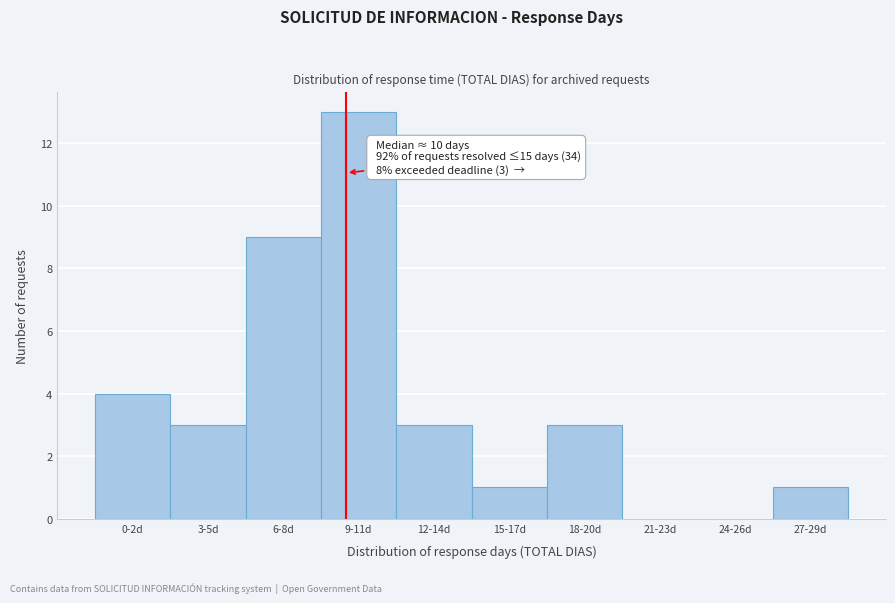

Reading right to left, extract all data points from this chart.

27-29d=1	24-26d=0	21-23d=0	18-20d=3	15-17d=1	12-14d=3	9-11d=13	6-8d=9	3-5d=3	0-2d=4